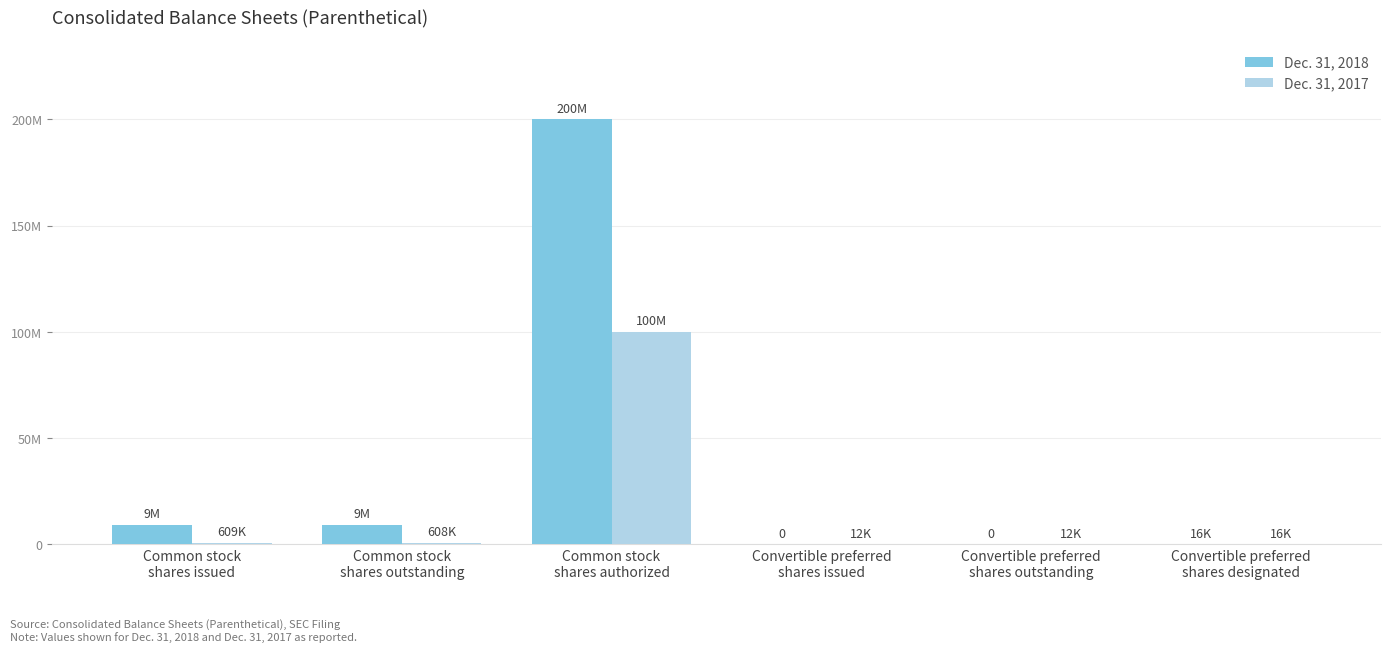

Which series has the largest range (max minus min)?

Dec. 31, 2018